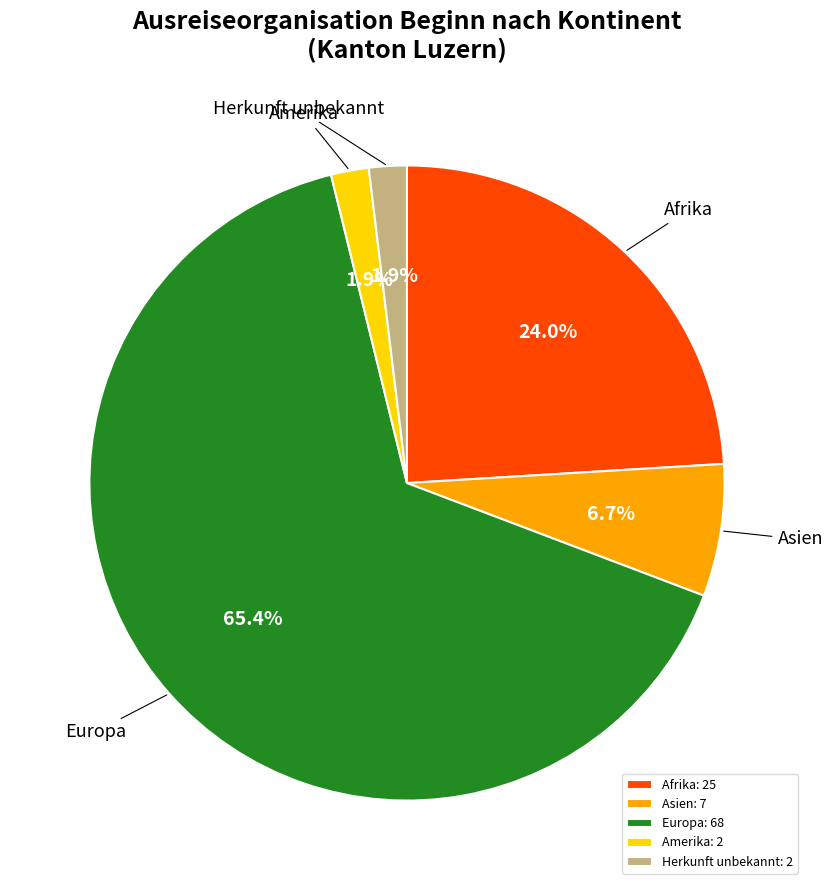

Is there any slice that represents more than half of the pie?

Yes